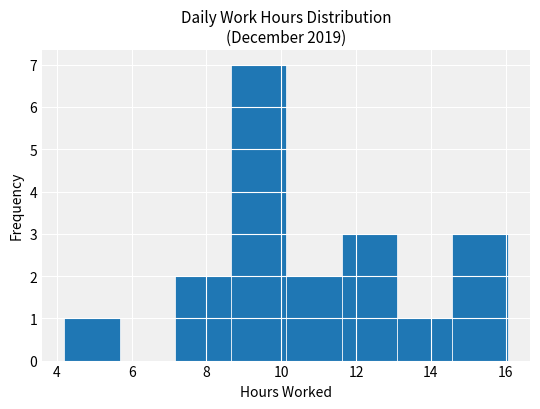

Reading left to right, transcribe this chart: for each bar, give the range it covers on the x-axis and its height. Neither the bar edges nor the heights are printed on the chart, so give them approximately, as read against the axes.

4.2 to 5.6: 1
5.6 to 7.2: 0
7.2 to 8.6: 2
8.6 to 10.2: 7
10.2 to 11.6: 2
11.6 to 13.0: 3
13.0 to 14.6: 1
14.6 to 16.0: 3